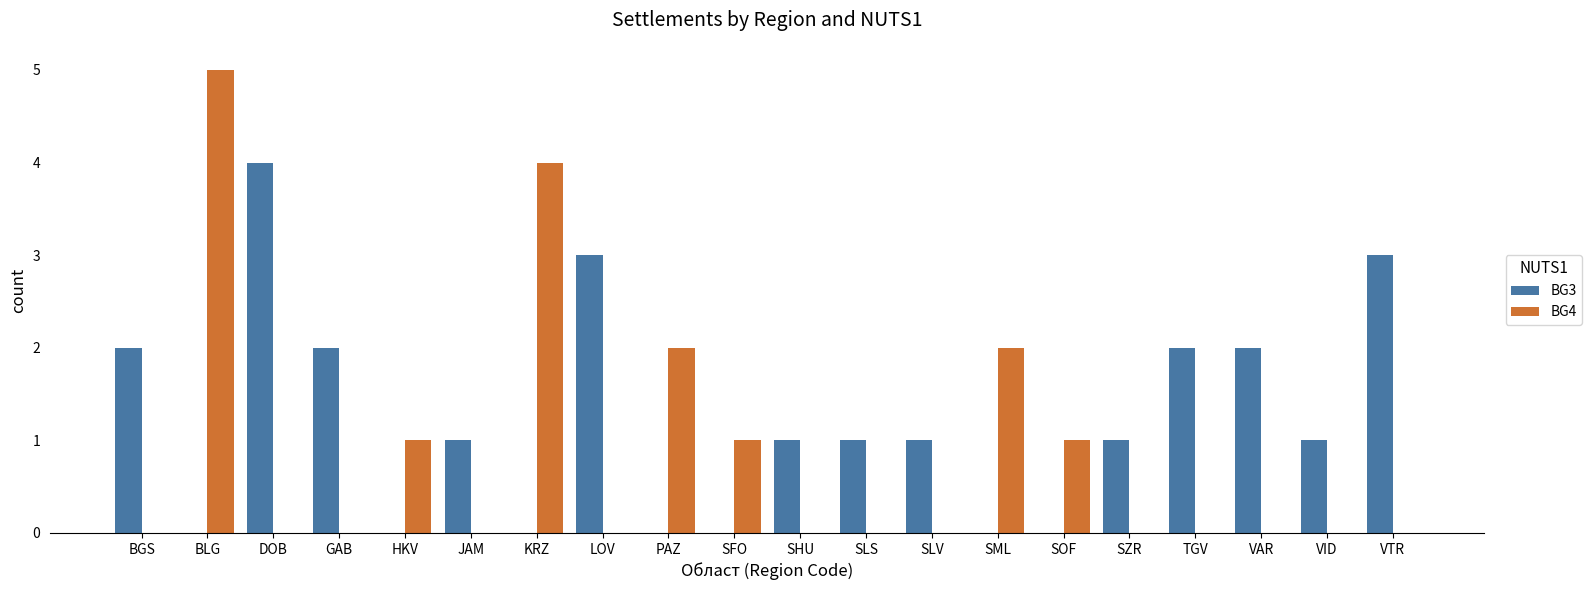

How many groups of bars are there?

20